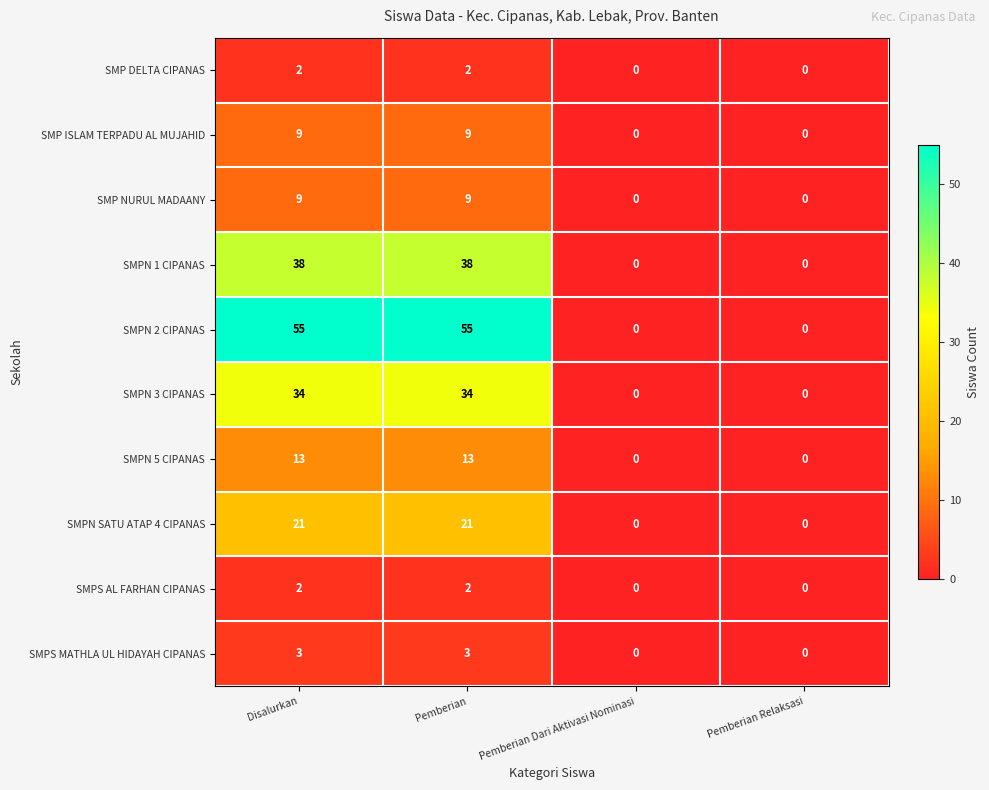

Which series changed the most between Disalurkan and Pemberian Relaksasi?

SMPN 2 CIPANAS